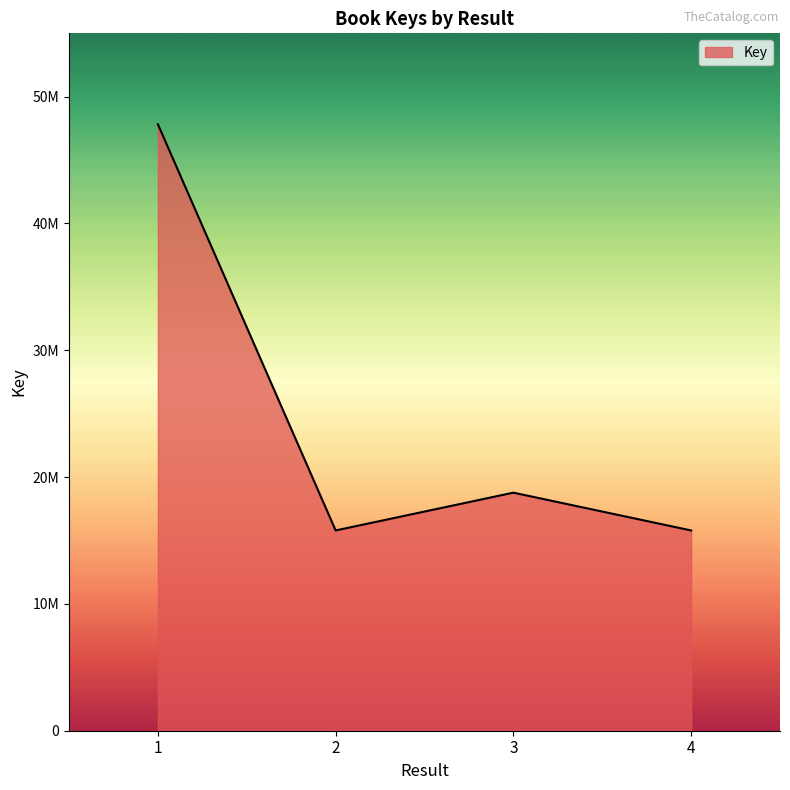

What is the greatest value displayed?

47818501